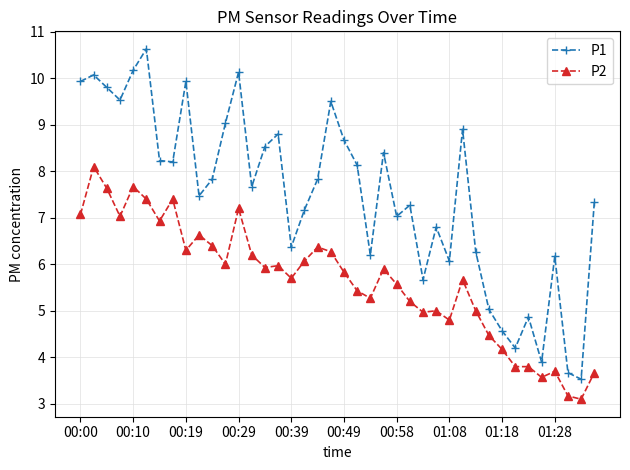

Does the chart have visible grid lines?

Yes